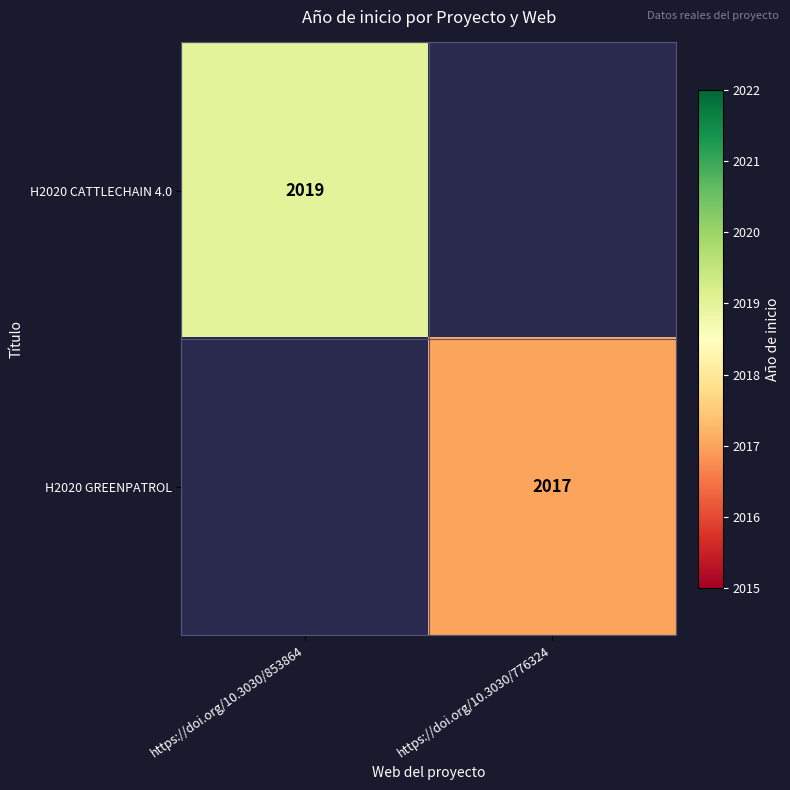

The value of H2020 CATTLECHAIN 4.0 at https://doi.org/10.3030/853864 is 2019. True or false?

True